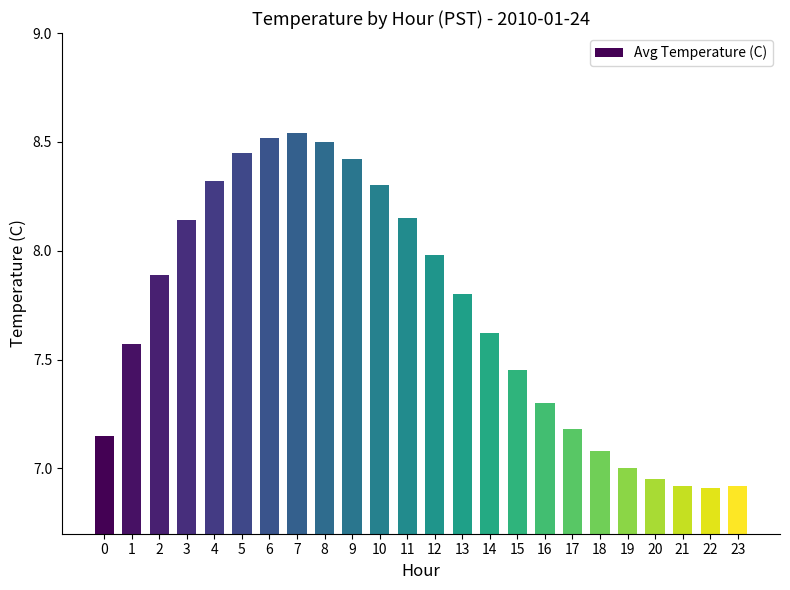

What is the change in value from 3 to 4?

+0.2